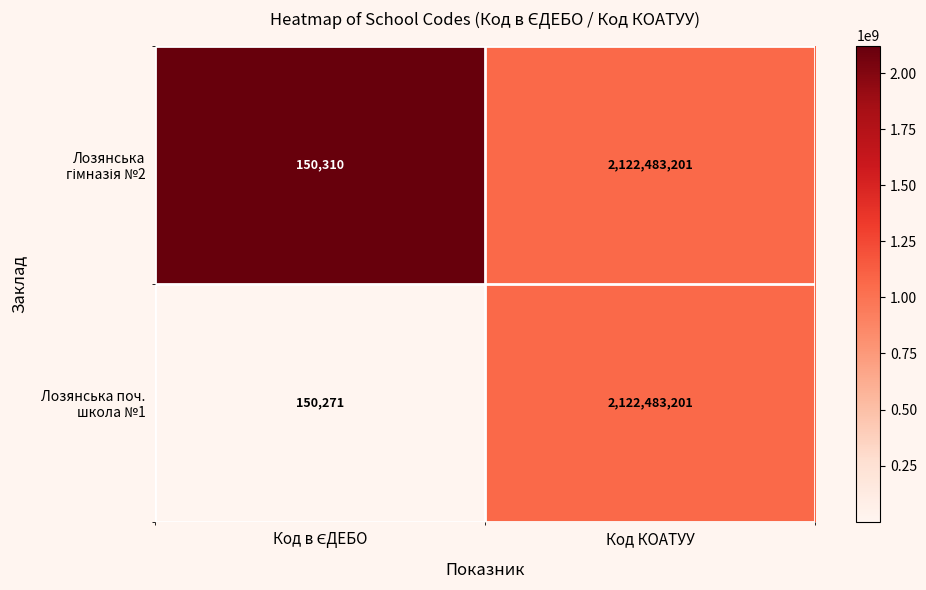

What is the smallest value displayed?

150271